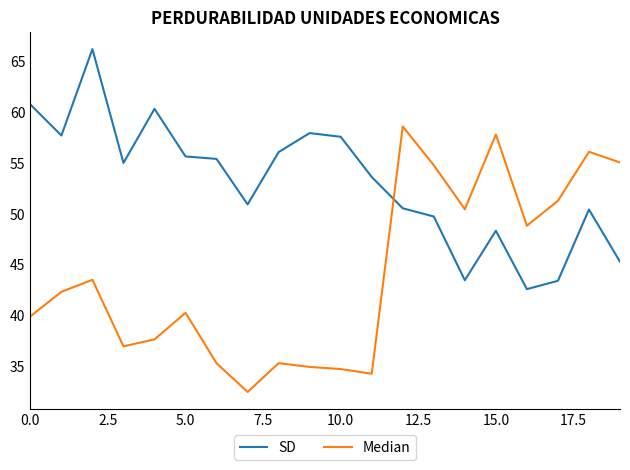

At how many categories does at least one series exceed 36?

20